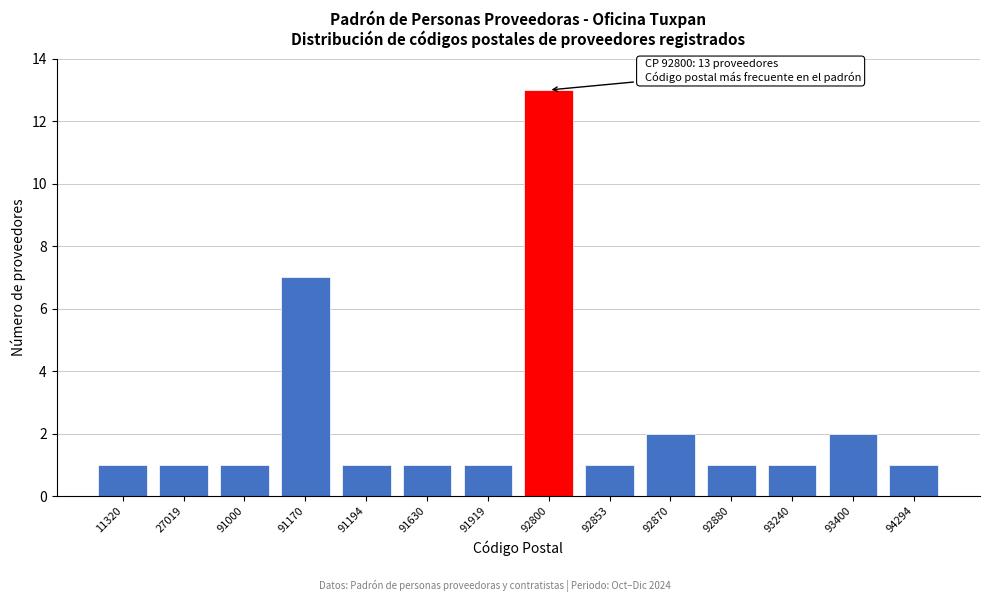

Reading left to right, list all the values displayed in this chart.

11320=1	27019=1	91000=1	91170=7	91194=1	91630=1	91919=1	92800=13	92853=1	92870=2	92880=1	93240=1	93400=2	94294=1